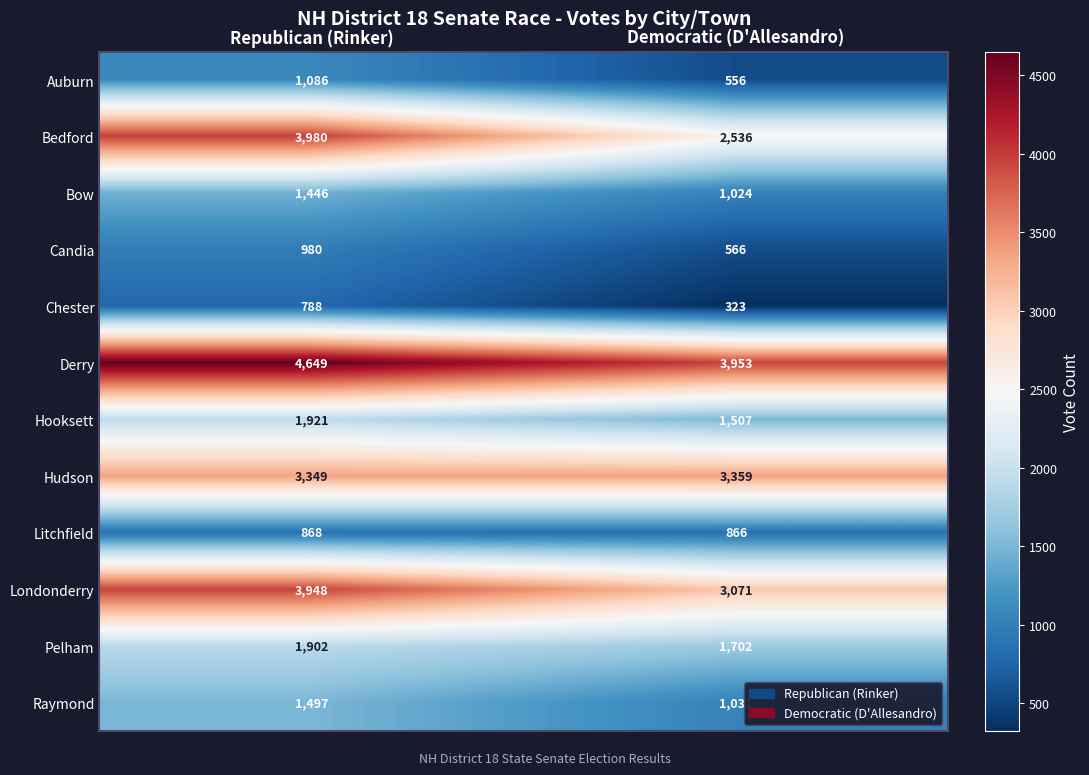

What is the total value across all series at Democratic (D'Allesandro)?

20494